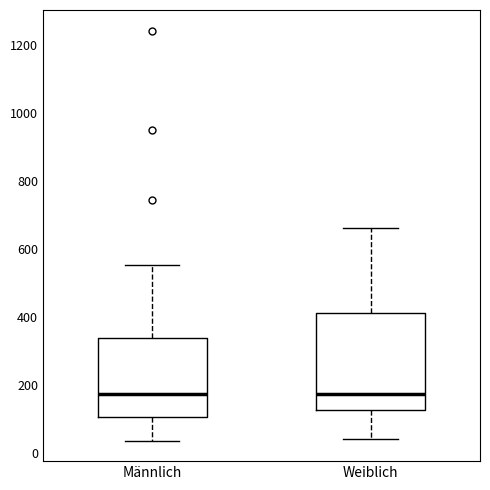

Where does the upper whisker of the box for Männlich end on the y-axis? The values are not printed on the chart, so give them approximately, as read against the axis.

560